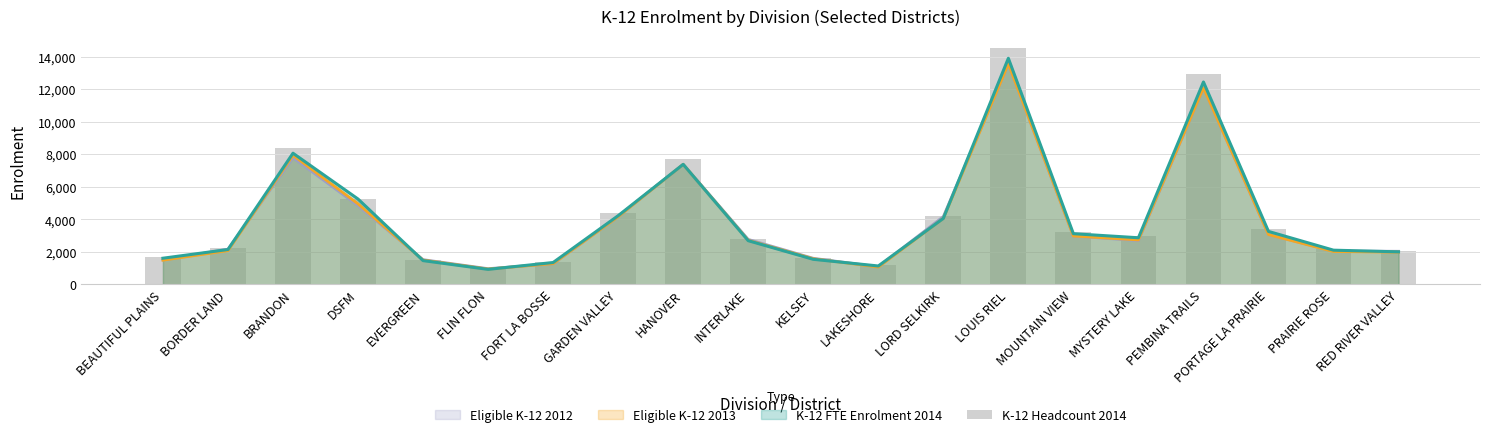

Reading left to right, transcribe all the data shown in this chart.

BEAUTIFUL PLAINS=1659	BORDER LAND=2199	BRANDON=8404	DSFM=5257	EVERGREEN=1498	FLIN FLON=981	FORT LA BOSSE=1384	GARDEN VALLEY=4356	HANOVER=7705	INTERLAKE=2793	KELSEY=1603	LAKESHORE=1154	LORD SELKIRK=4183	LOUIS RIEL=14530	MOUNTAIN VIEW=3204	MYSTERY LAKE=2993	PEMBINA TRAILS=12935	PORTAGE LA PRAIRIE=3377	PRAIRIE ROSE=2193	RED RIVER VALLEY=2069